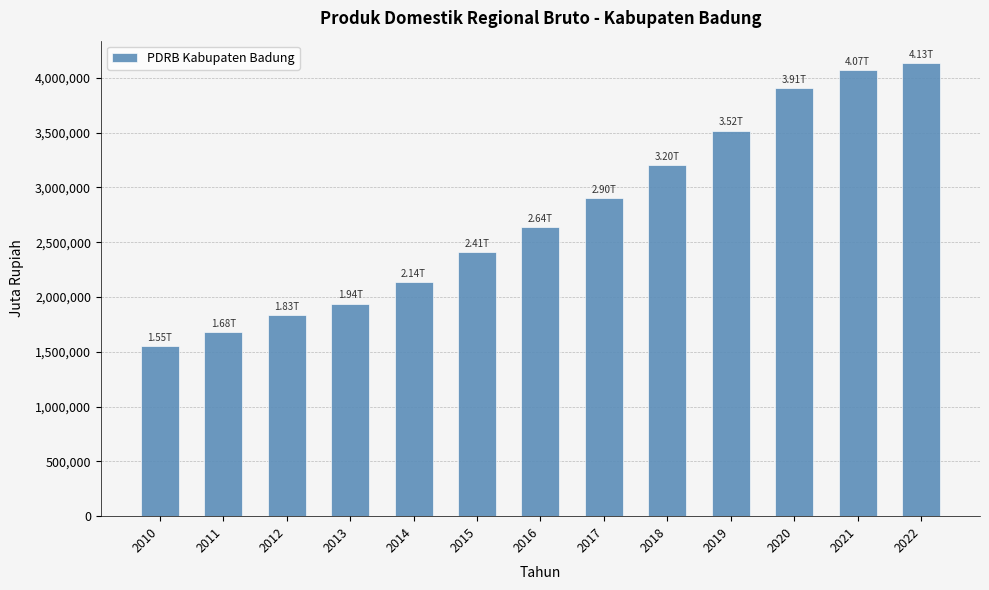

Is it true that the value at 2010 is 2358499.9?

False